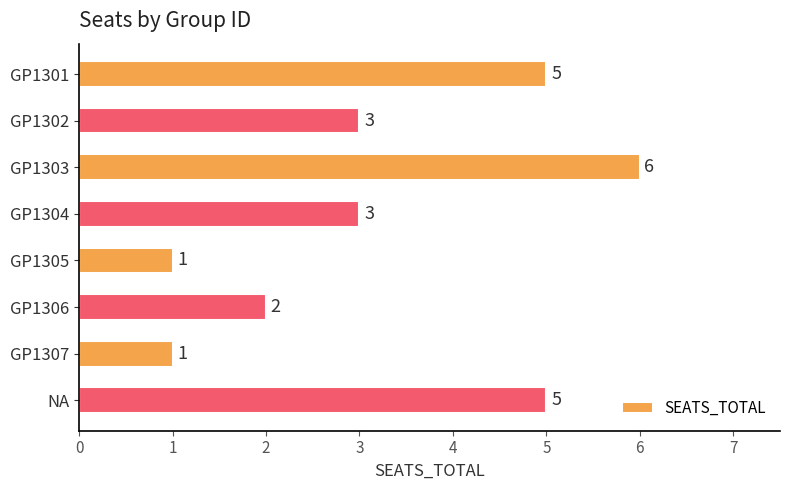

Which has a higher value, GP1301 or GP1303?

GP1303